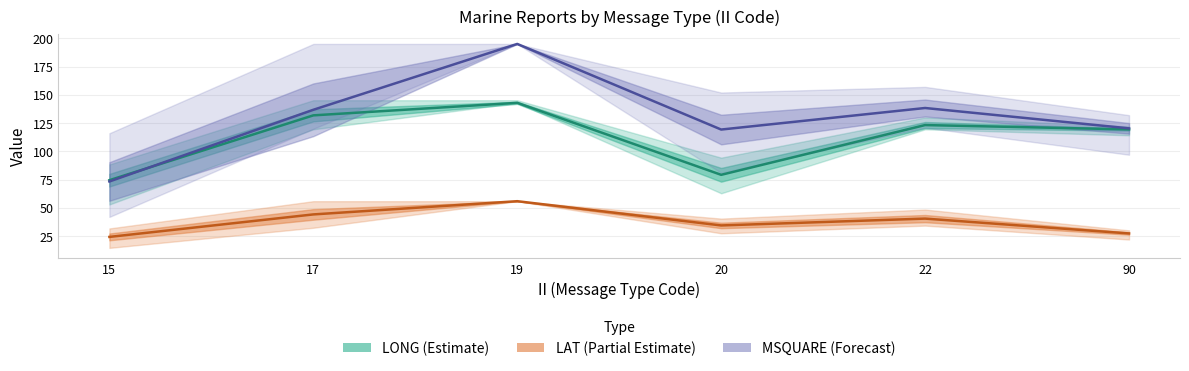

Where do MSQUARE (Forecast) and LONG (Estimate) first cross each other?

15 and 17